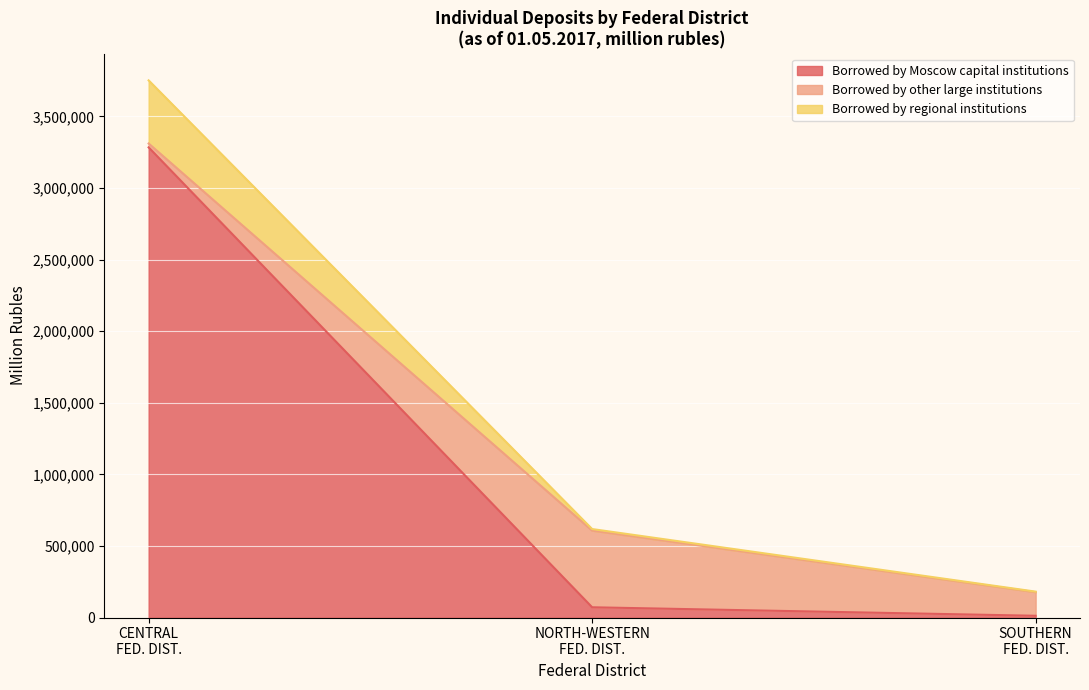

What is the difference between the borrowed by Moscow (main city) values at CENTRAL FEDERAL DISTRICT and Total Deposits?

3308359